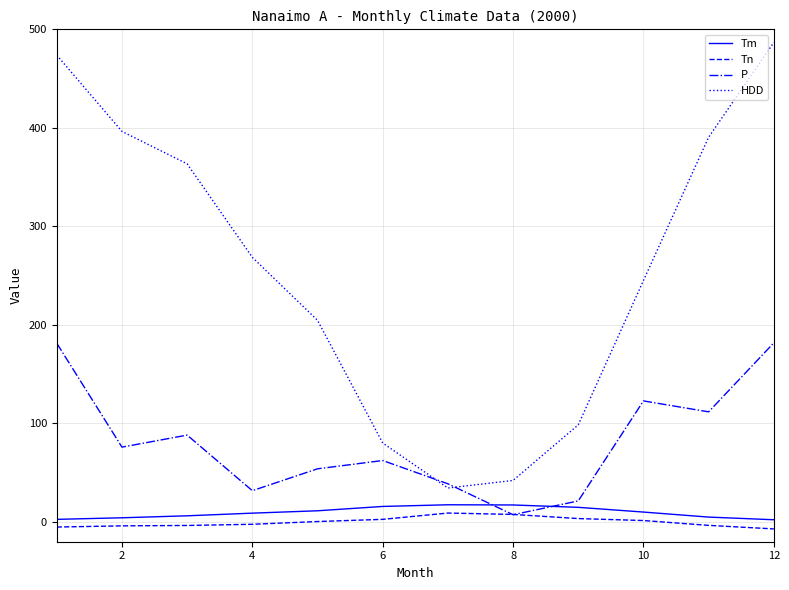

How many categories are shown in the chart?

12